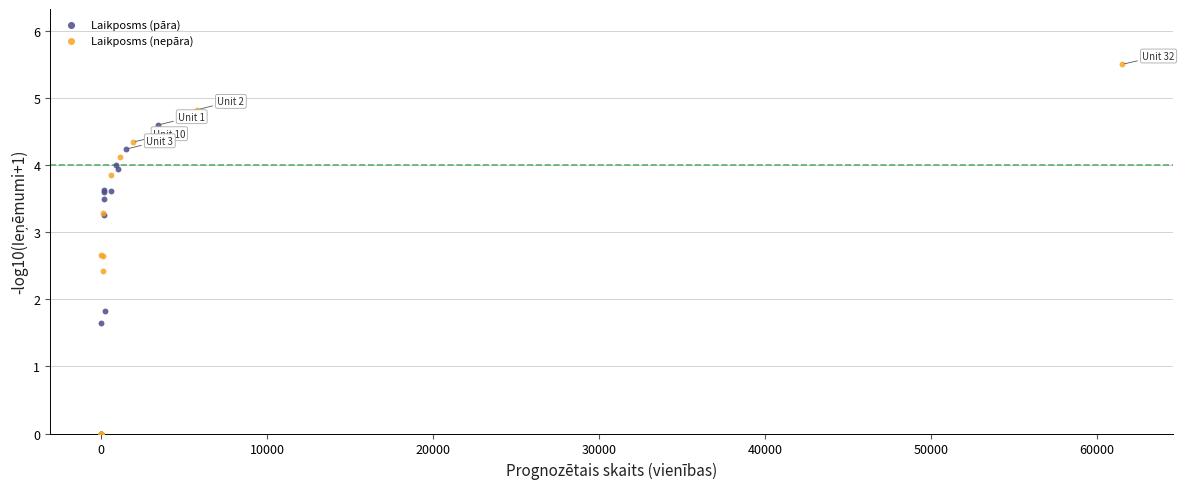

Which series has the widest spread of Y values?

Laikposms (nepāra)